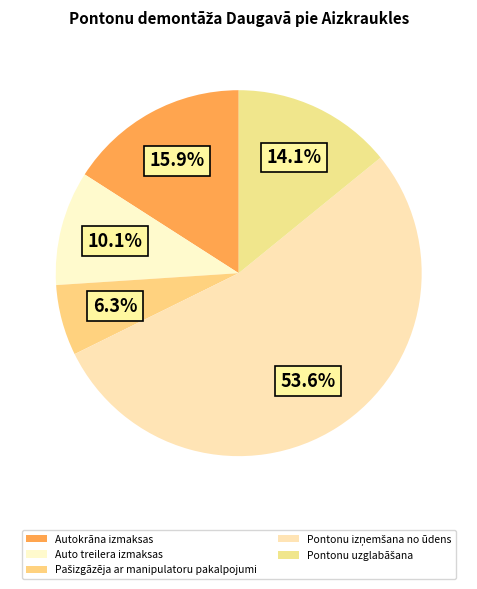

To the nearest percent, what is the average slice percentage?

20%